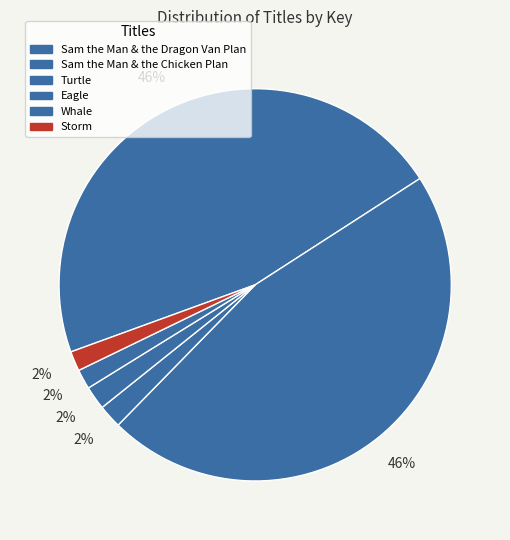

To the nearest percent, what is the average slice percentage?

17%